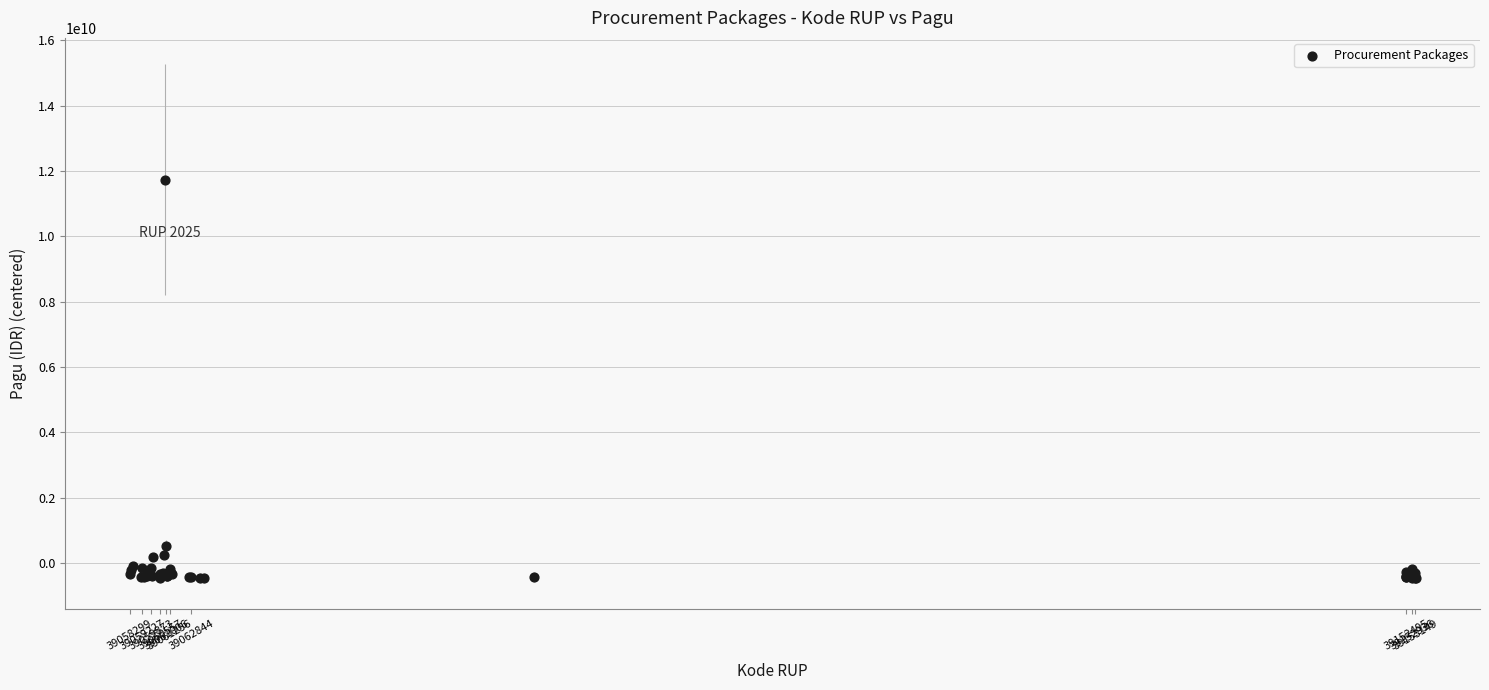

What Y value in the scatter plot is closest to 5645894313?

524968313.1